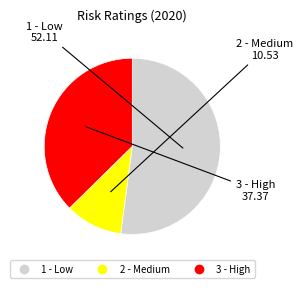

Which slice is the smallest?

2 - Medium